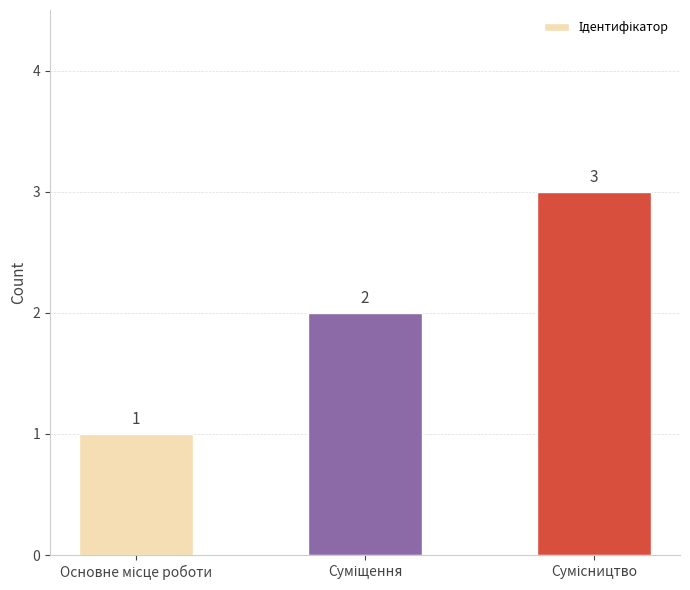

Count the values in the range 1 to 3.

3